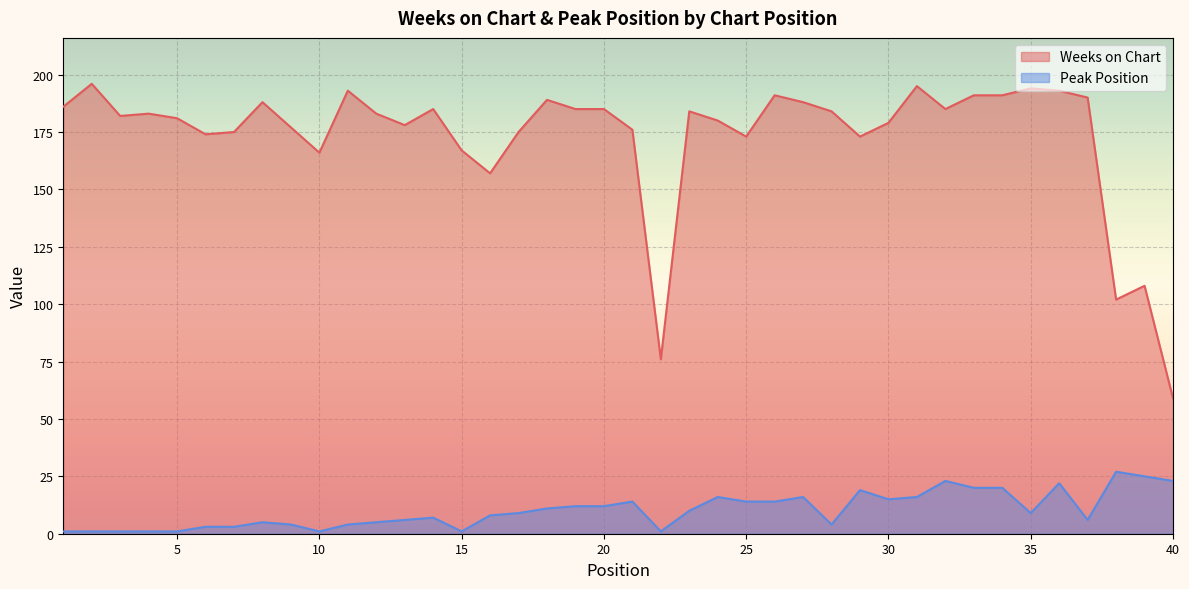

Reading left to right, what are all the values shown in this chart?

Weeks on Chart: 186	196	182	183	181	174	175	188	177	166	193	183	178	185	167	157	175	189	185	185	176	76	184	180	173	191	188	184	173	179	195	185	191	191	194	193	190	102	108	59
Peak Position: 1	1	1	1	1	3	3	5	4	1	4	5	6	7	1	8	9	11	12	12	14	1	10	16	14	14	16	4	19	15	16	23	20	20	9	22	6	27	25	23